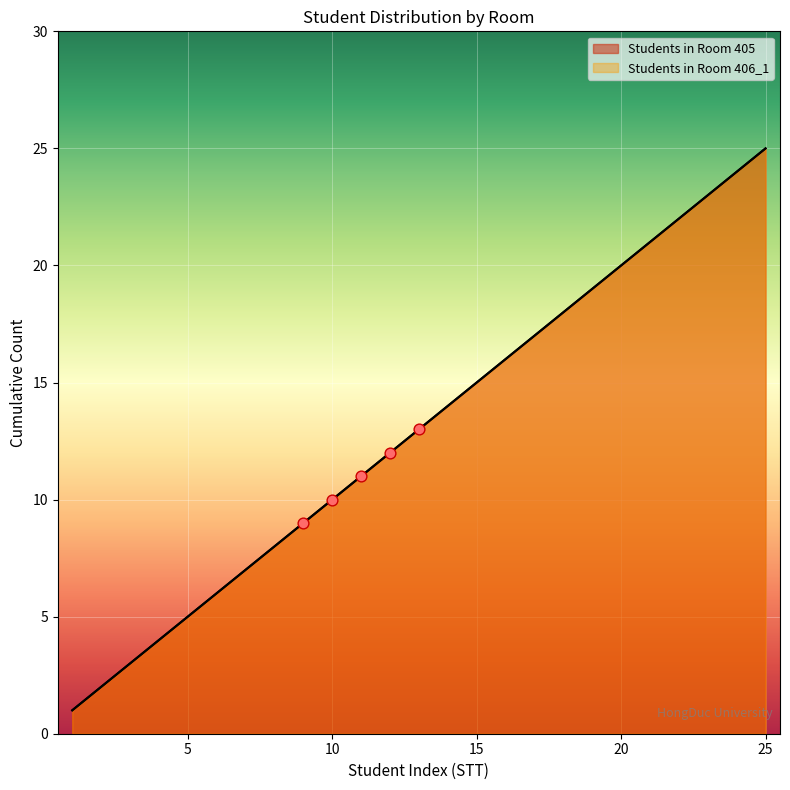

Is the value of Students in Room 406_1 at 4 greater than the value of Students in Room 405 at 25?

No